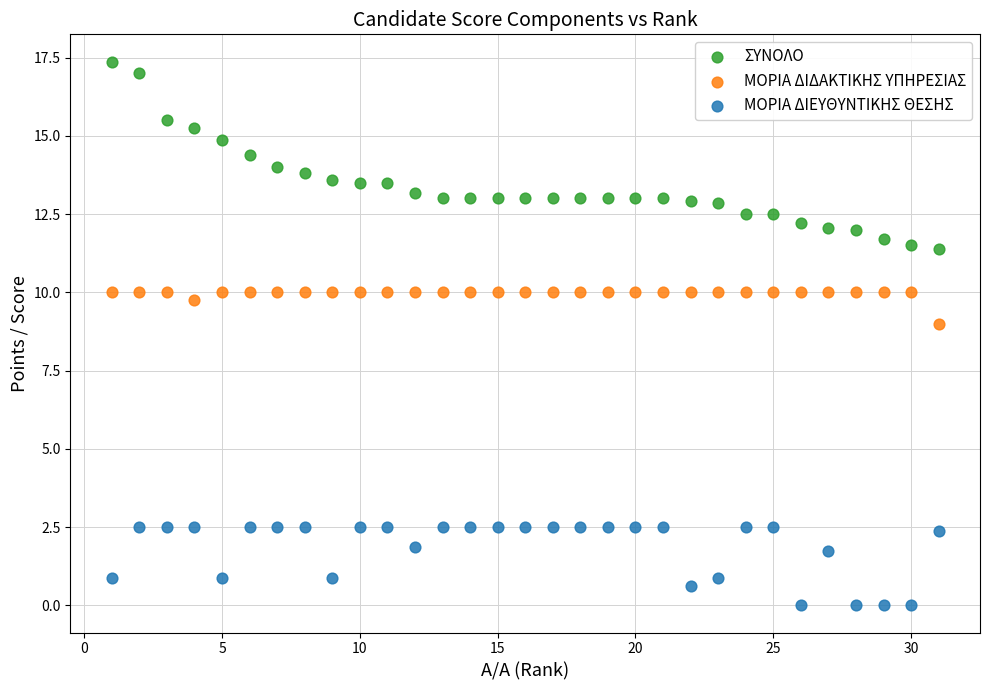

Which series contains the lowest Y value?

ΜΟΡΙΑ ΔΙΕΥΘΥΝΤΙΚΗΣ ΘΕΣΗΣ